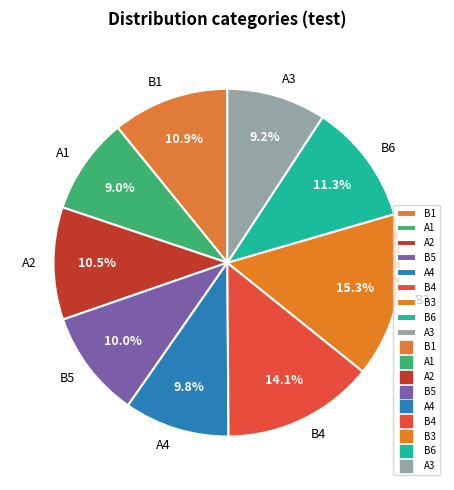

To the nearest percent, what is the average slice percentage?

11%